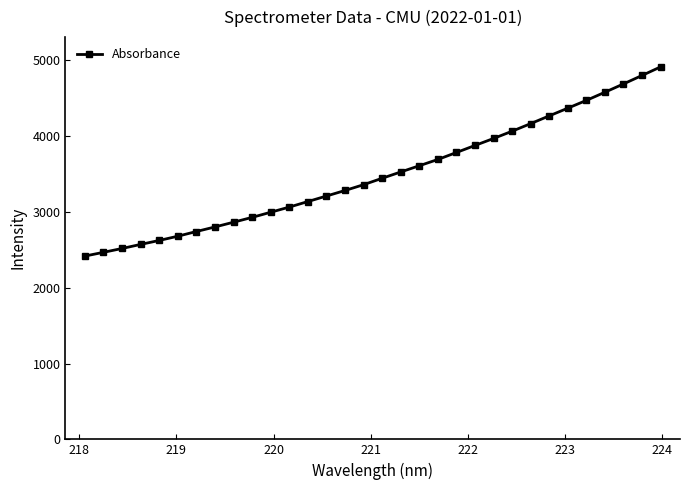

What is the value of the 2nd point from the left?

2466.3